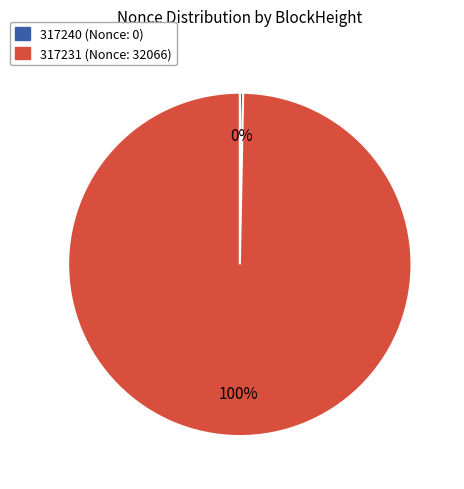

Which slice is the smallest?

317240